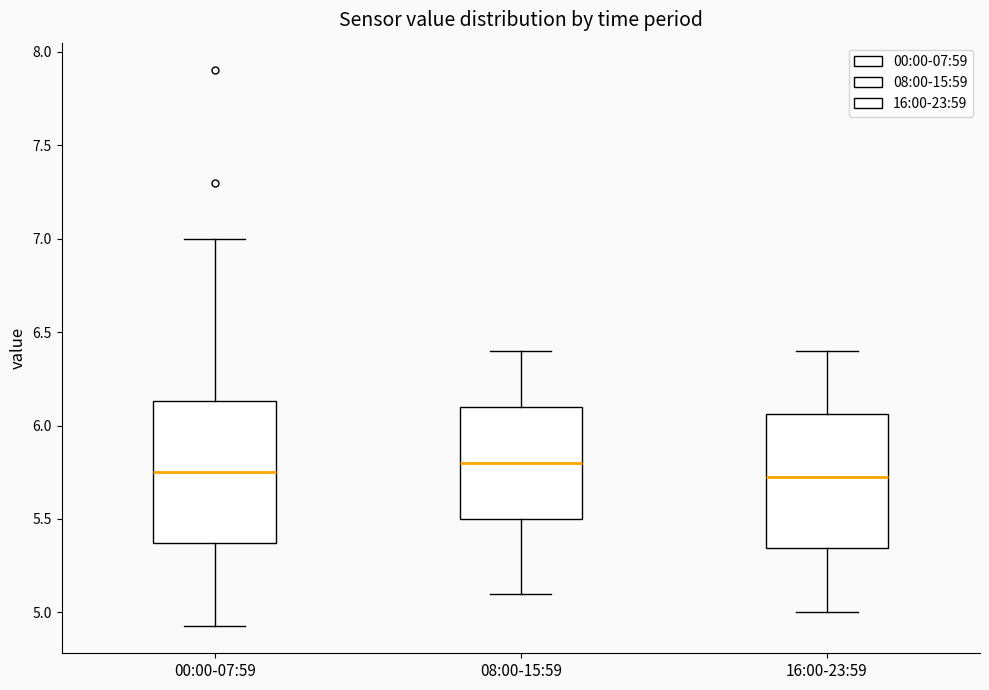

Where does the upper whisker of the box for 16:00-23:59 end on the y-axis? The values are not printed on the chart, so give them approximately, as read against the axis.

6.40